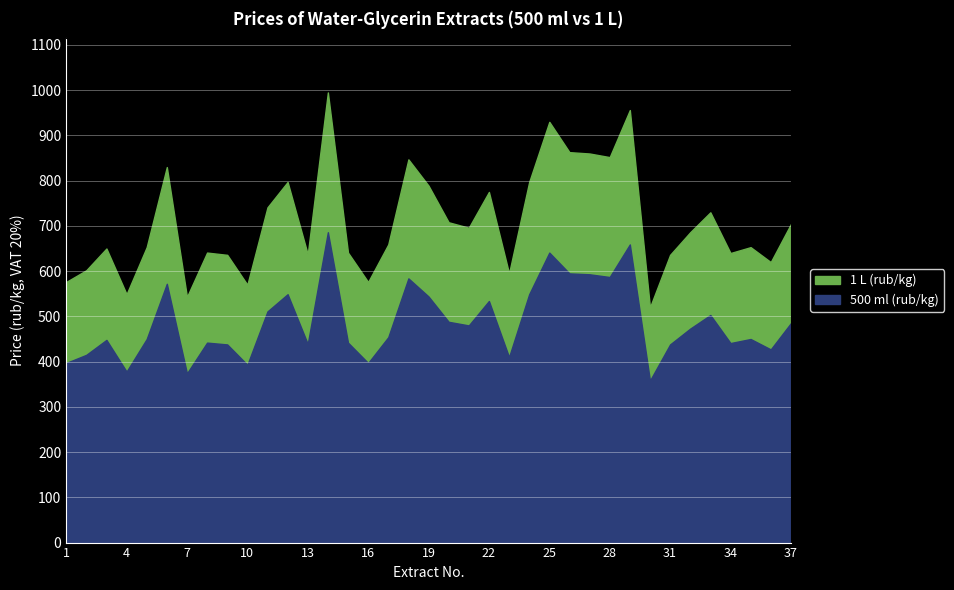

Which has a higher value, 4 or 19?

19